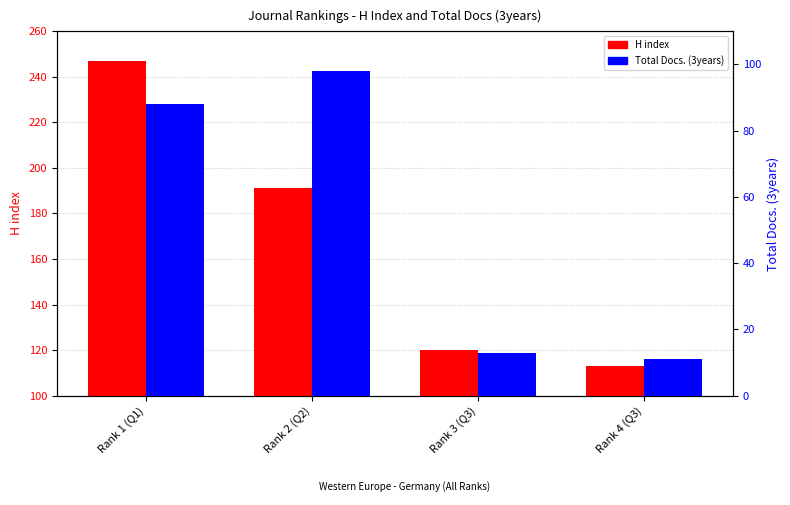

Reading right to left, what are all the values shown in this chart?

H index: Rank 4 (Q3)=113	Rank 3 (Q3)=120	Rank 2 (Q2)=191	Rank 1 (Q1)=247
Total Docs. (3years): Rank 4 (Q3)=11	Rank 3 (Q3)=13	Rank 2 (Q2)=98	Rank 1 (Q1)=88